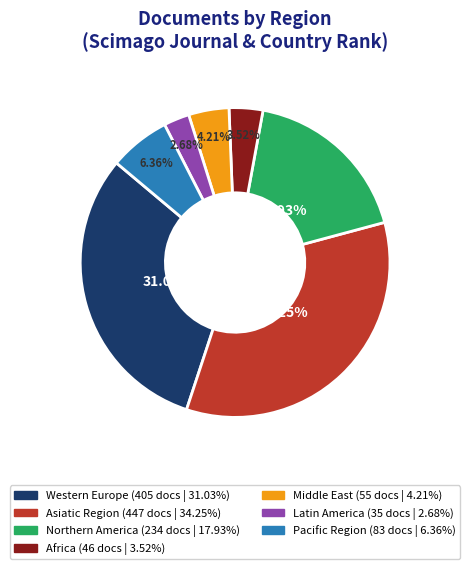

Rank the categories by value from highest to lowest.

Asiatic Region, Western Europe, Northern America, Pacific Region, Middle East, Africa, Latin America